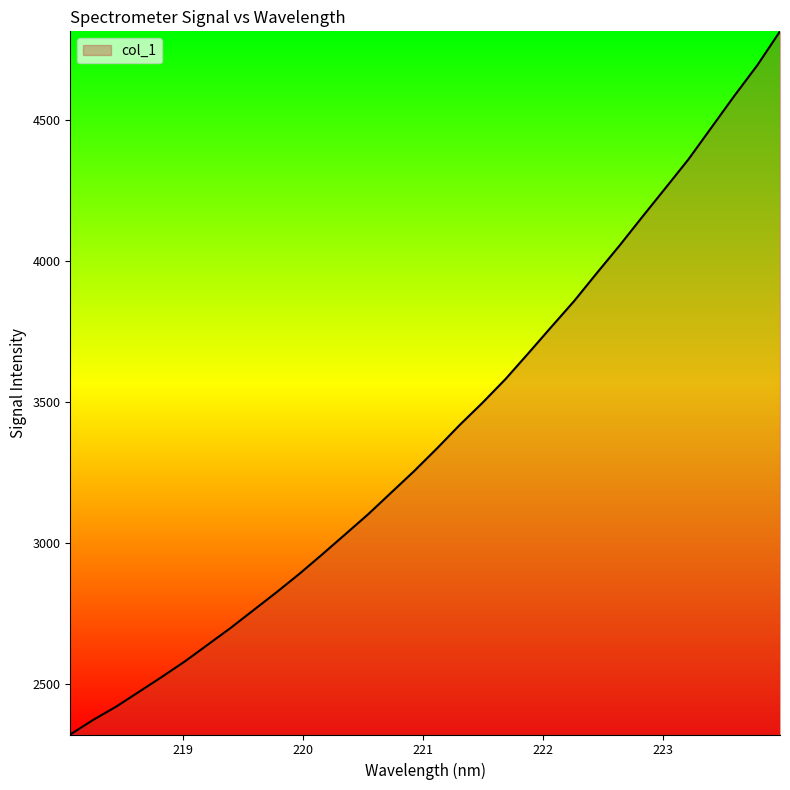

What is the smallest value displayed?

2321.5